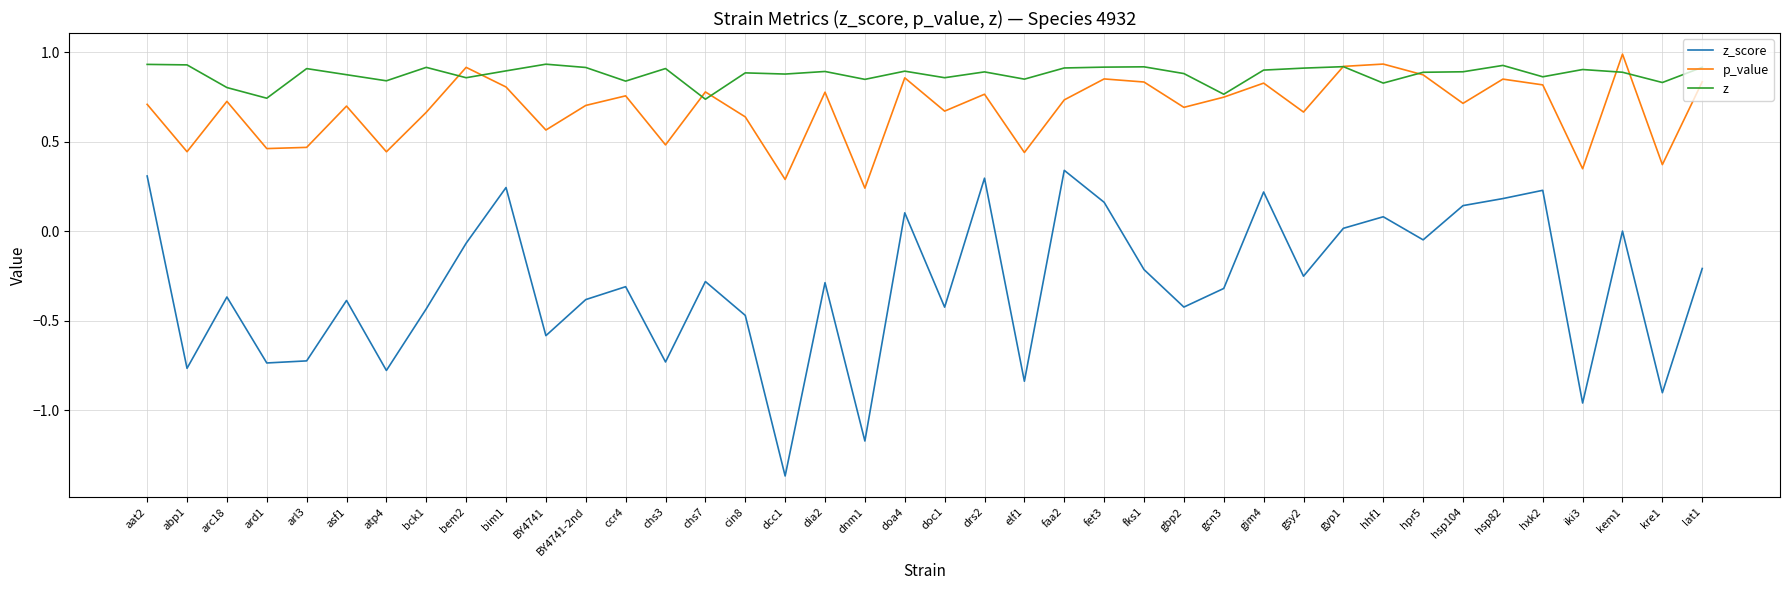

List the series in order of their overall mean, highest first.

z, p_value, z_score